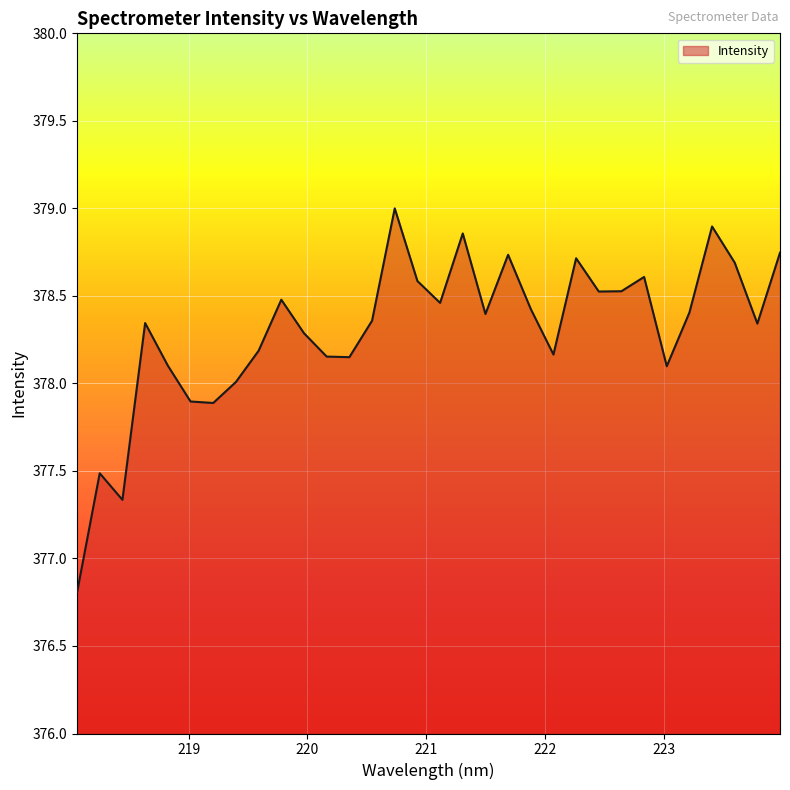

Does the chart display data point markers on the line(s)?

No